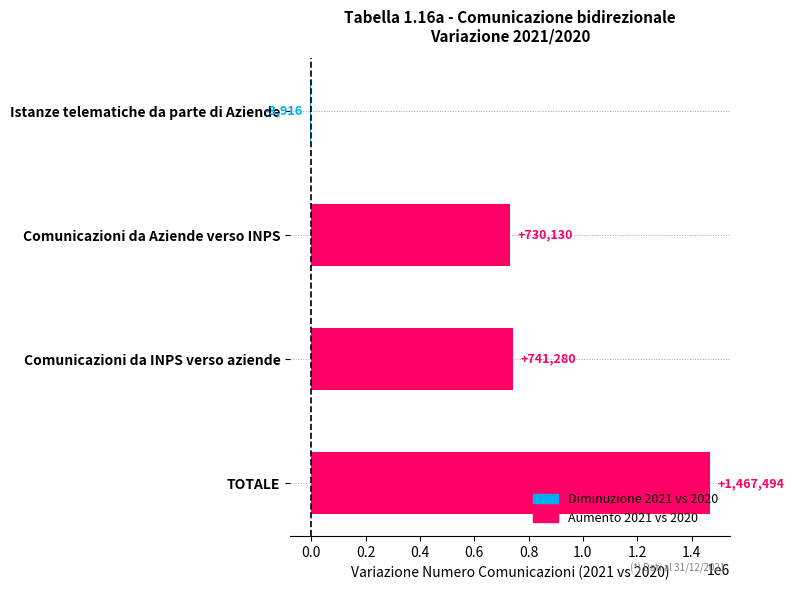

What is the change in value from Comunicazioni da INPS verso aziende to TOTALE?

+726214